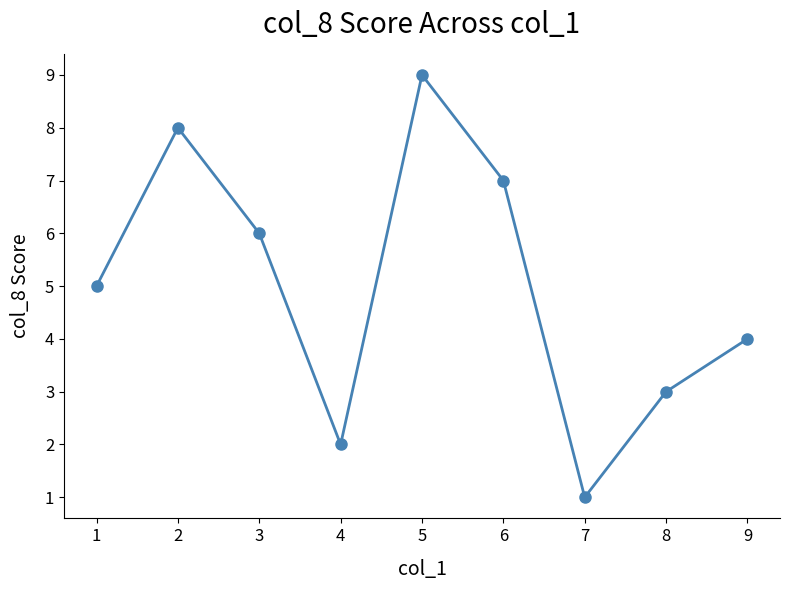

What is the ratio of the value at 6 to the value at 8?

2.3